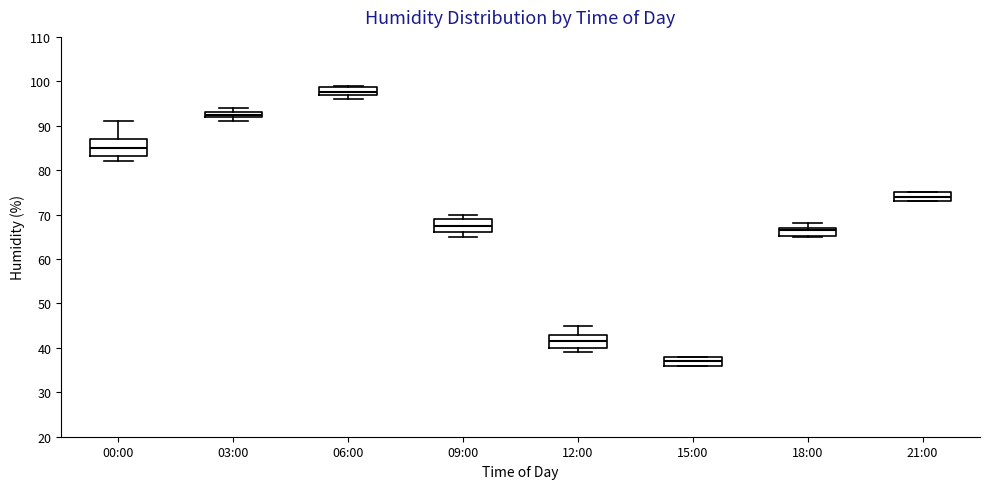

Which box has the highest median line?

06:00